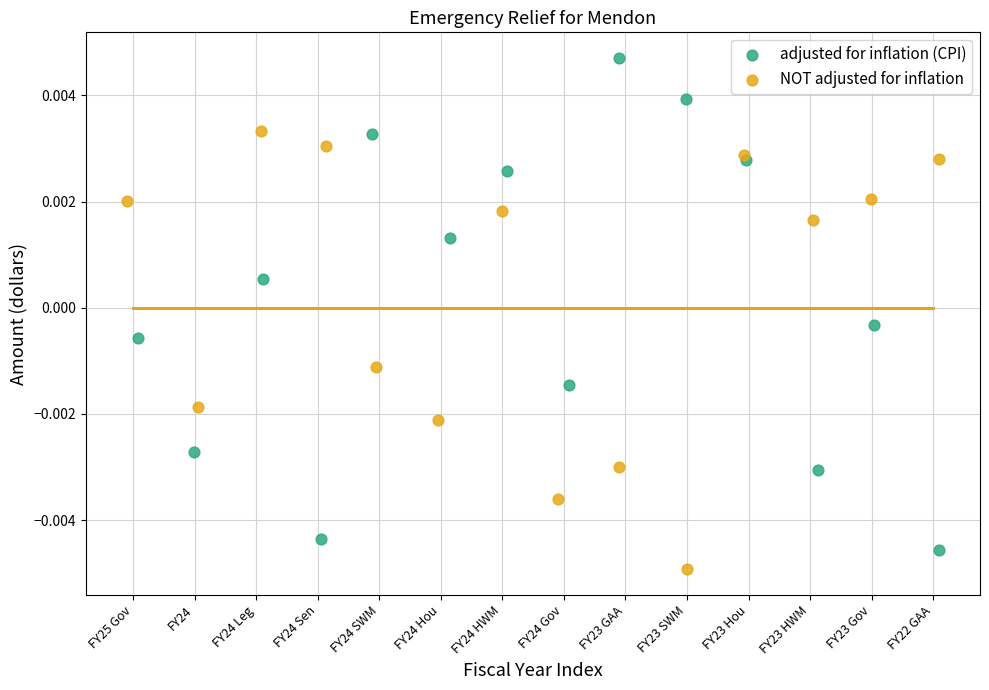

Which series has the largest Y range (max minus min)?

adjusted for inflation (CPI)